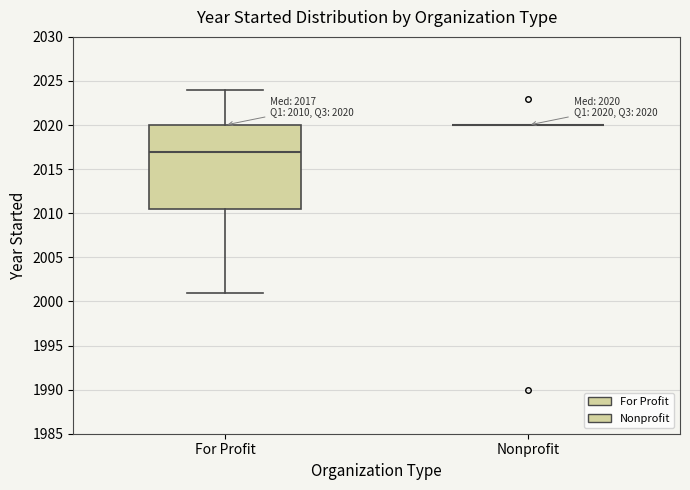

Comparing the boxes themselves (not the whiskers), which one is the tallest?

For Profit